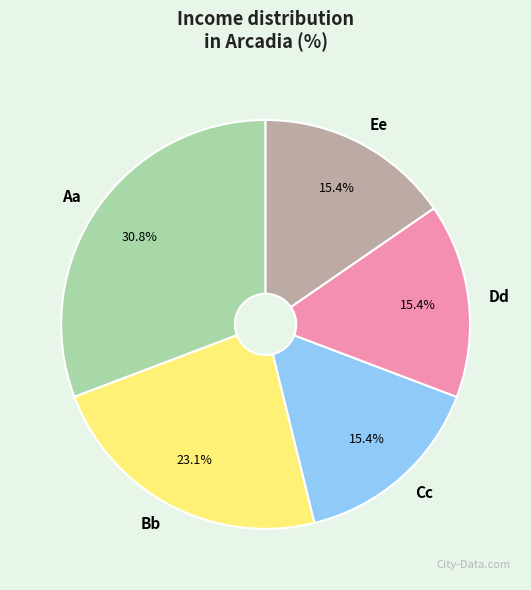

What is the largest slice in the pie chart?

Aa